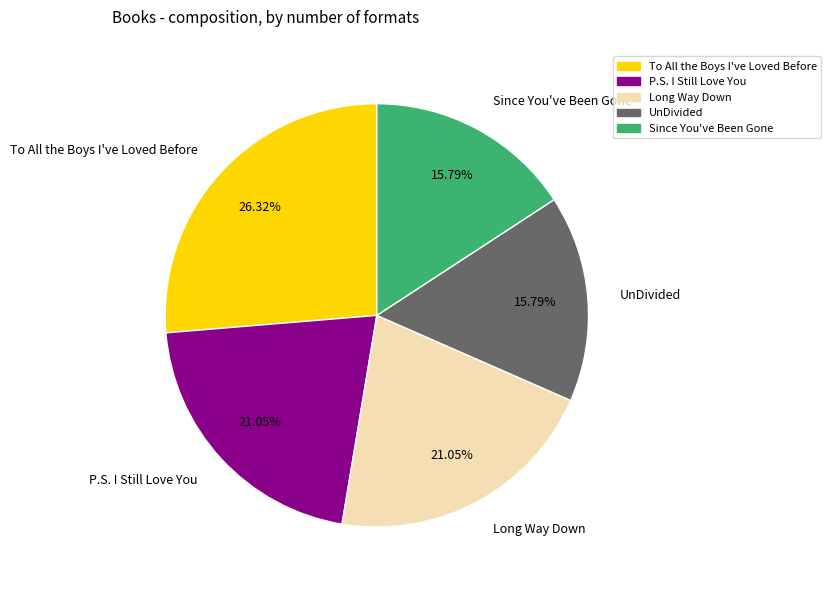

What is the largest slice in the pie chart?

To All the Boys I've Loved Before